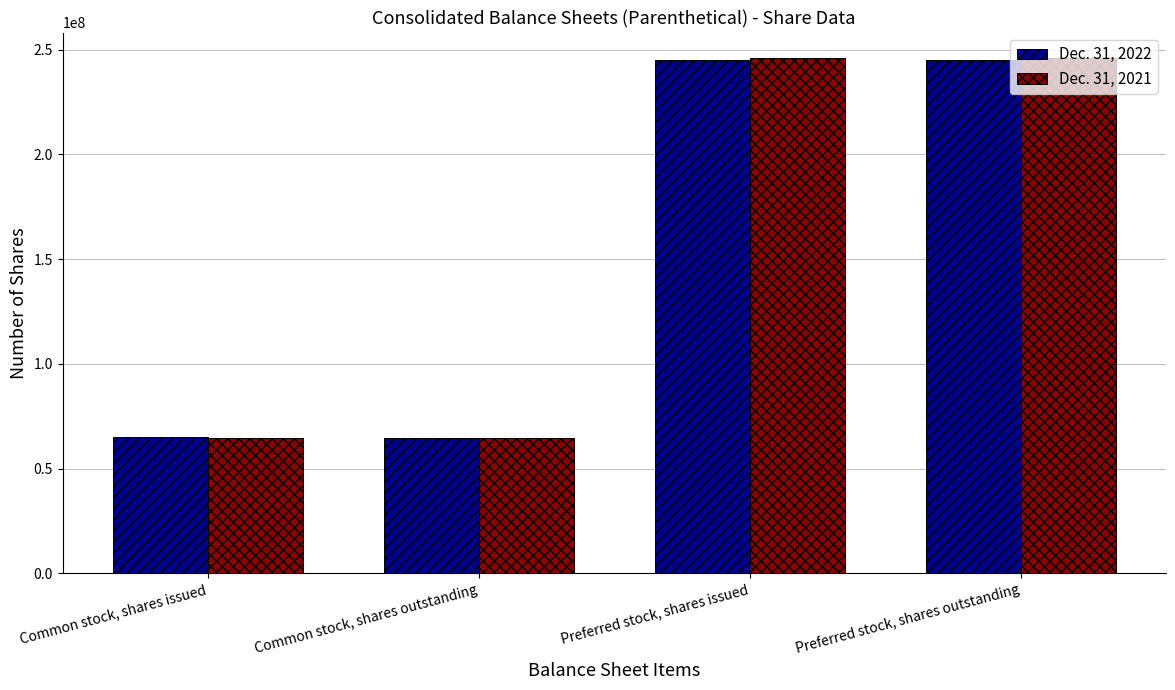

What is the difference between the maximum and minimum values in the Dec. 31, 2022 series?

180257062